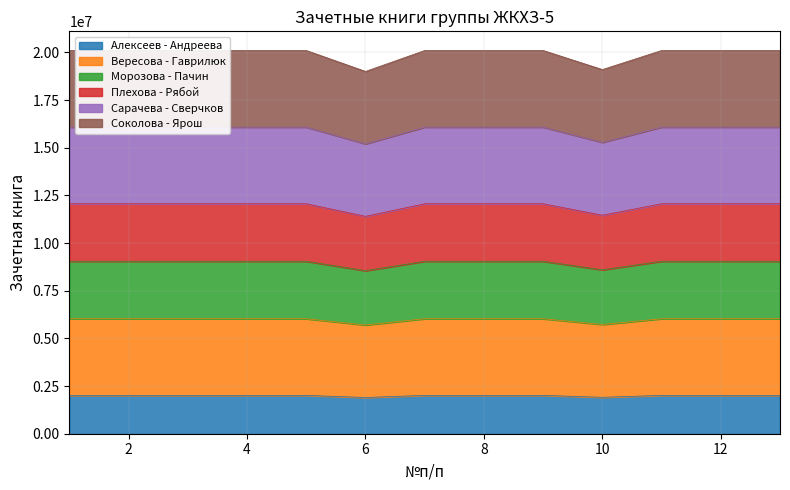

What is the value of the 5th point from the left?

2010092.4